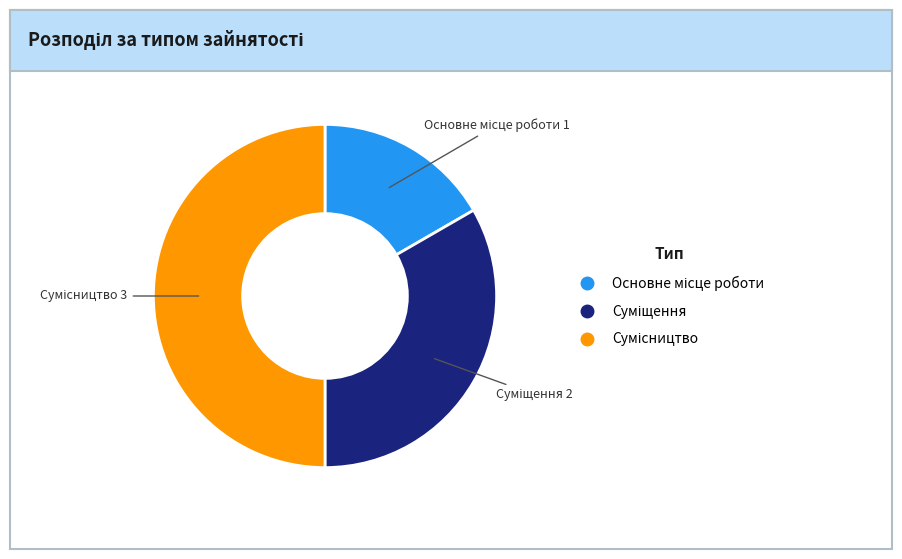

To the nearest percent, what percentage of the pie is Основне місце роботи?

17%